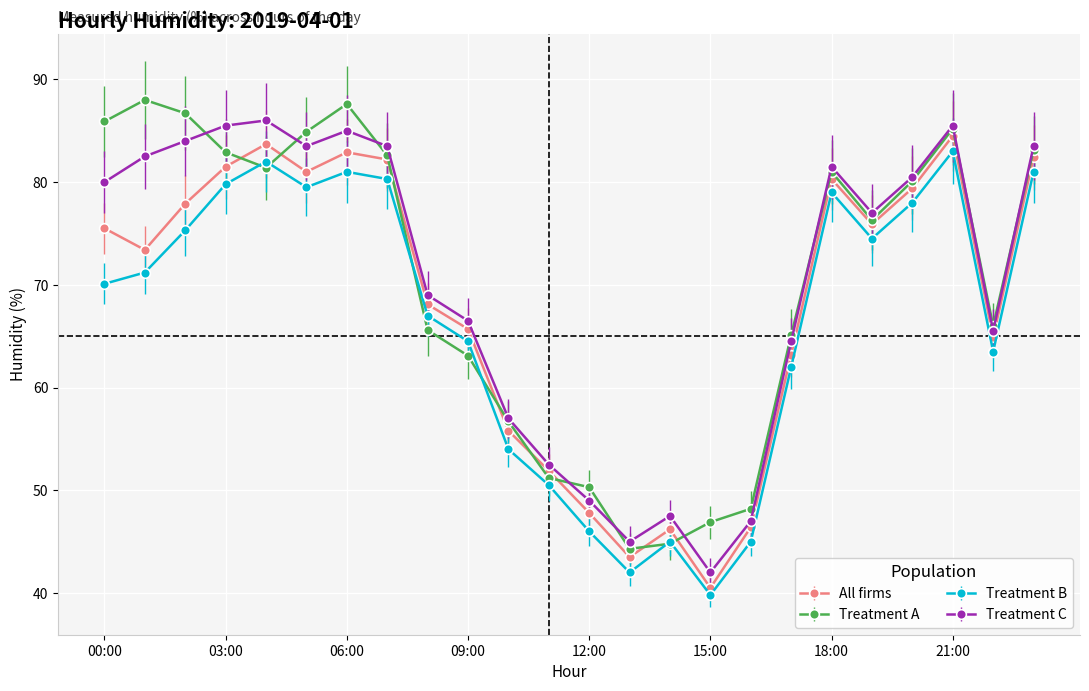

What is the value of the All firms point at the 3rd from the left?

77.9